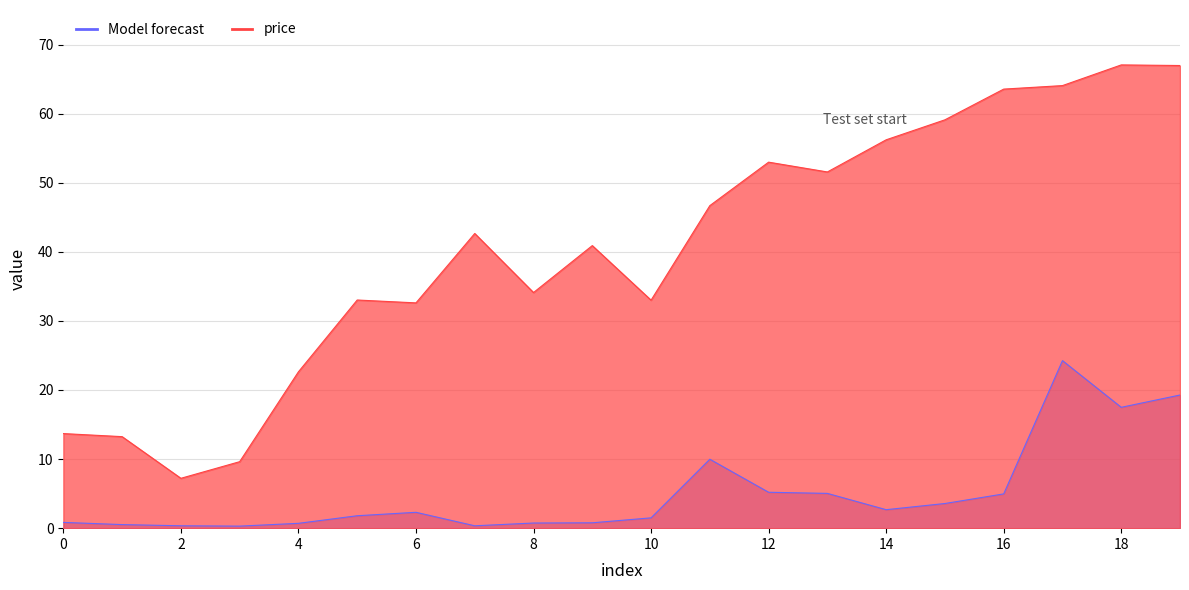

Which series has the widest spread of values?

price